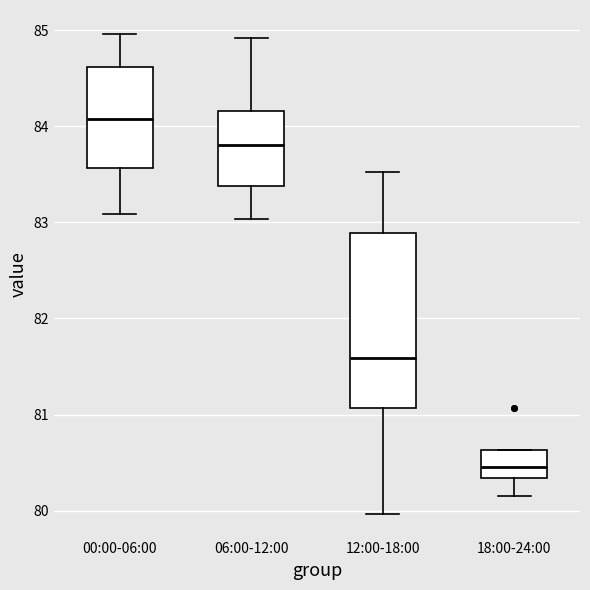

Reading left to right, transcribe this box plot: for each box, give where its median line is, the range the box spans, and where its two whiskers end, as read against the y-axis. The values are not printed on the chart, so give them approximately, as read against the axis.

00:00-06:00: median 84.1, box 83.6 to 84.6, whiskers 83.1 to 85.0
06:00-12:00: median 83.8, box 83.4 to 84.2, whiskers 83.0 to 84.9
12:00-18:00: median 81.6, box 81.1 to 82.9, whiskers 80.0 to 83.5
18:00-24:00: median 80.5, box 80.3 to 80.6, whiskers 80.2 to 80.6